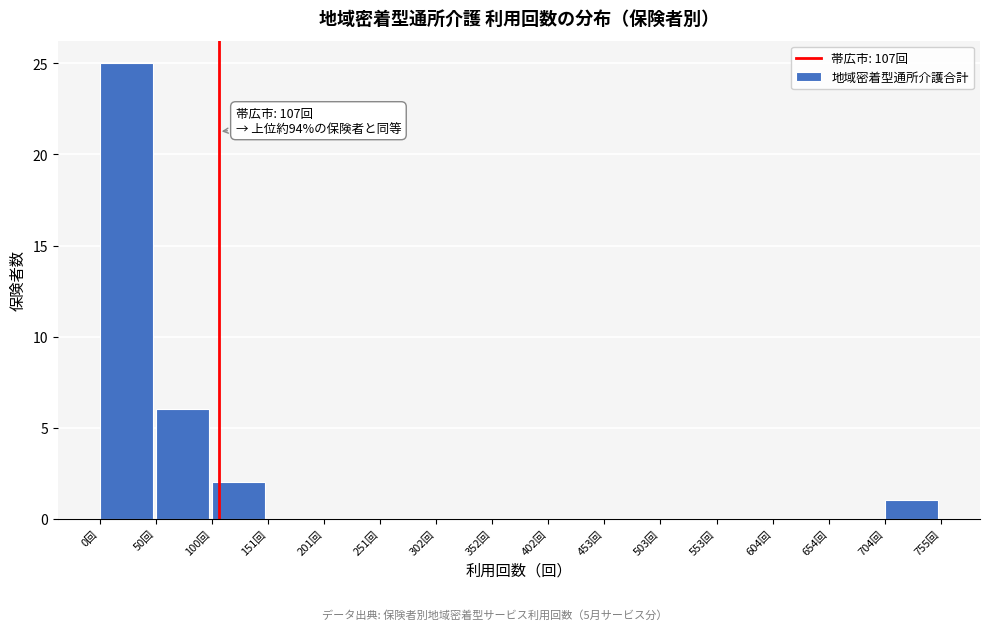

Which range on the x-axis has the tallest bar?

0 to 50